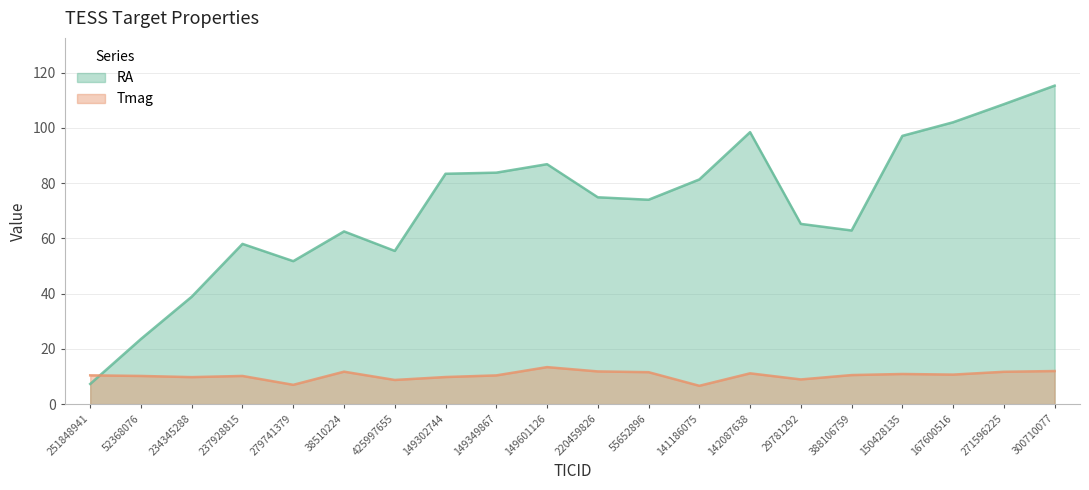

At which category does Tmag reach its first local peak?

237928815